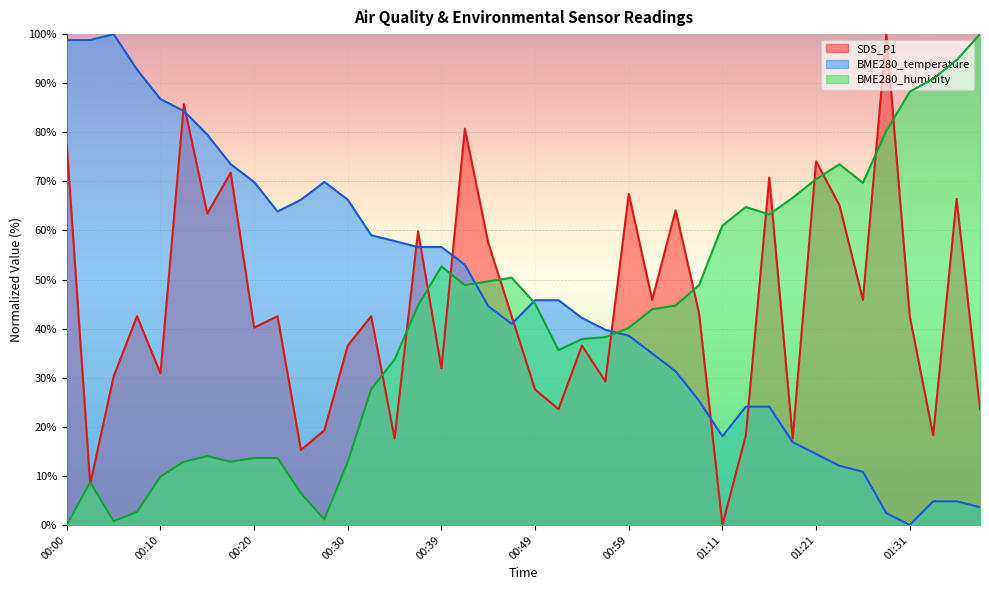

True or false: SDS_P1 has a value of 23.6 at 00:52.

True